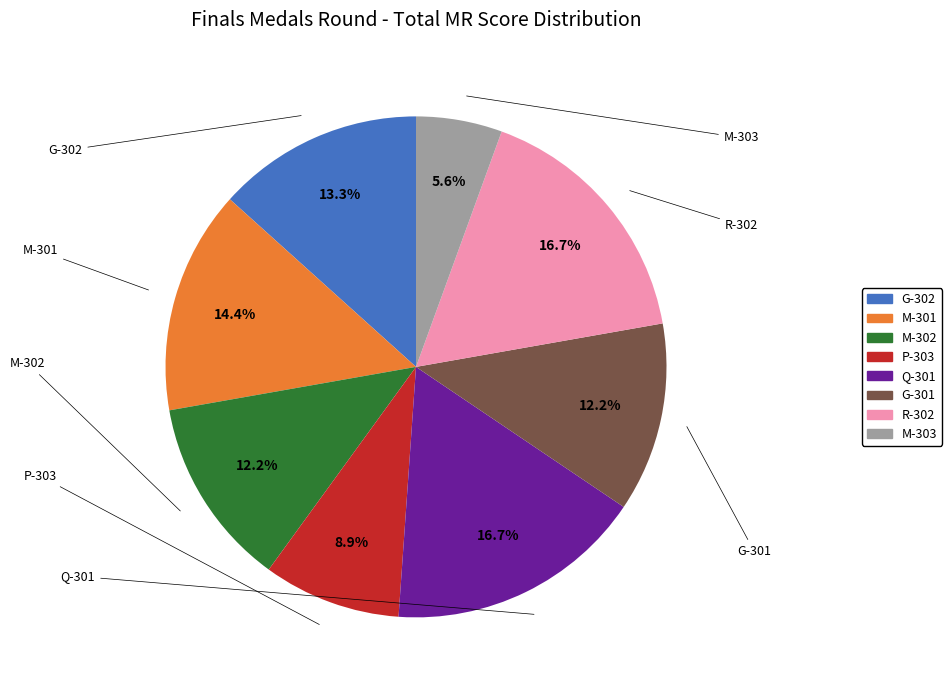

Is it true that M-303 is 18% of the pie?

False